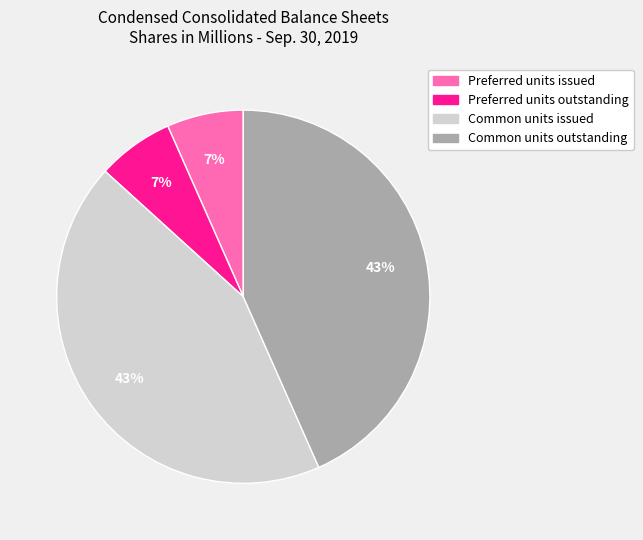

What percentage is the Preferred units issued slice, to the nearest percent?

7%